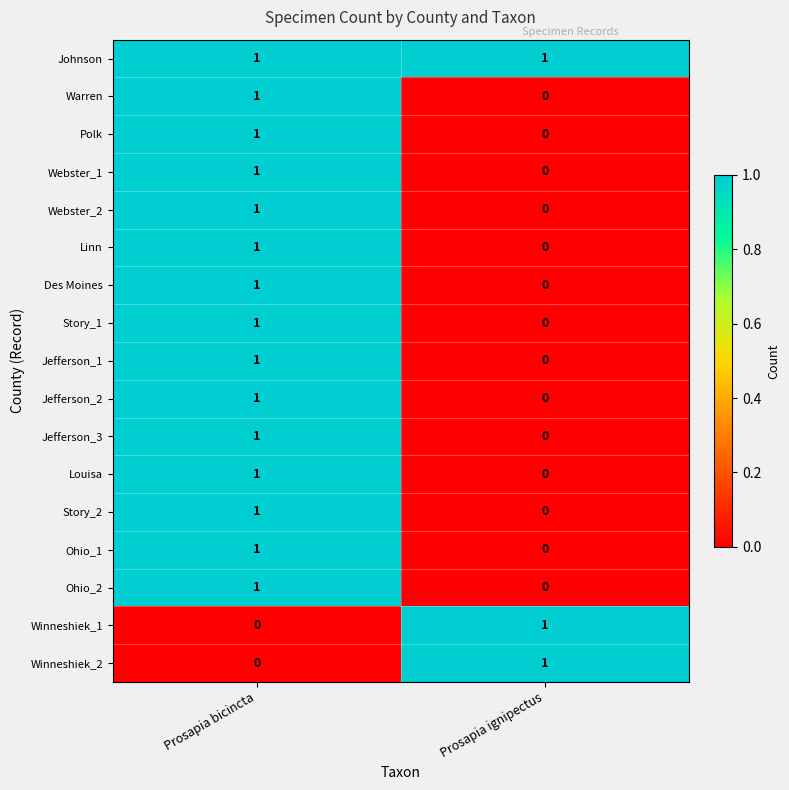

Which category has the lowest value in the Story_1 series?

Prosapia ignipectus